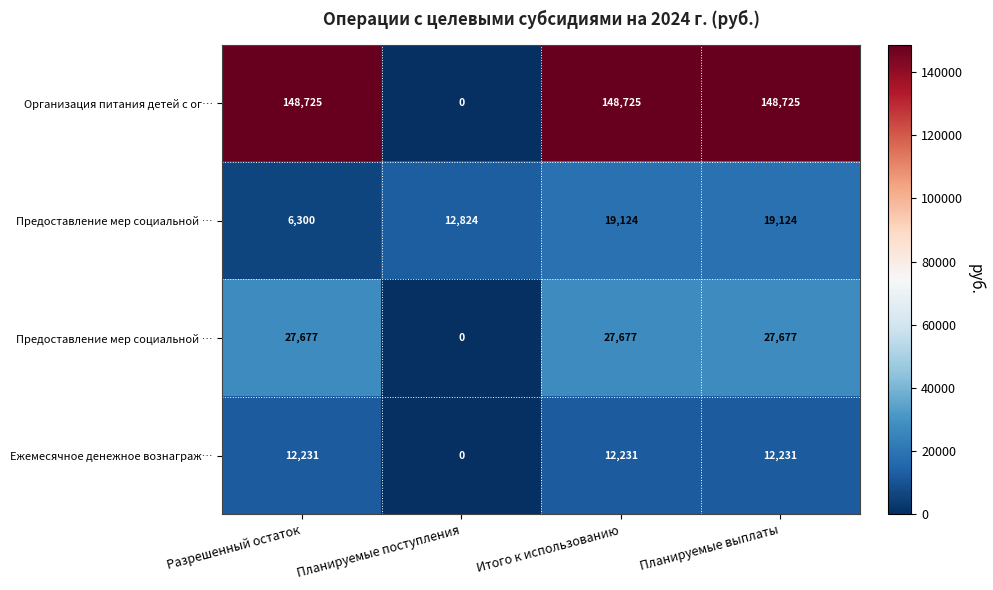

Which category has the highest value across all series?

Разрешенный остаток